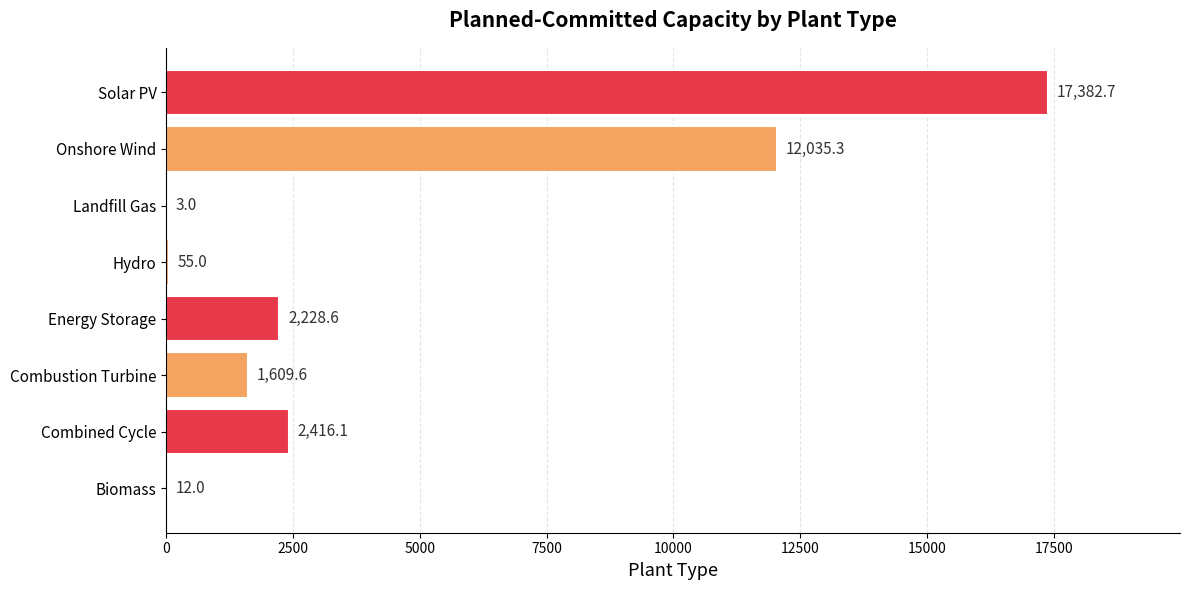

What is the change in value from Combined Cycle to Solar PV?

+14966.6